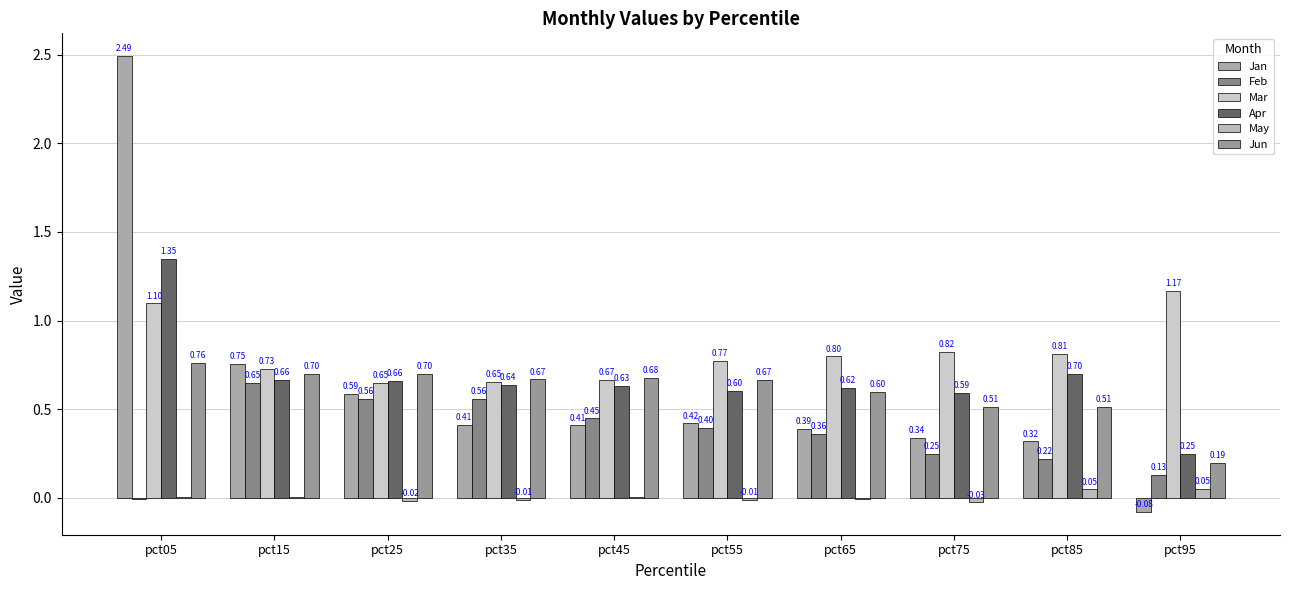

What is the value of the Jun bar at the 7th from the left?

0.6